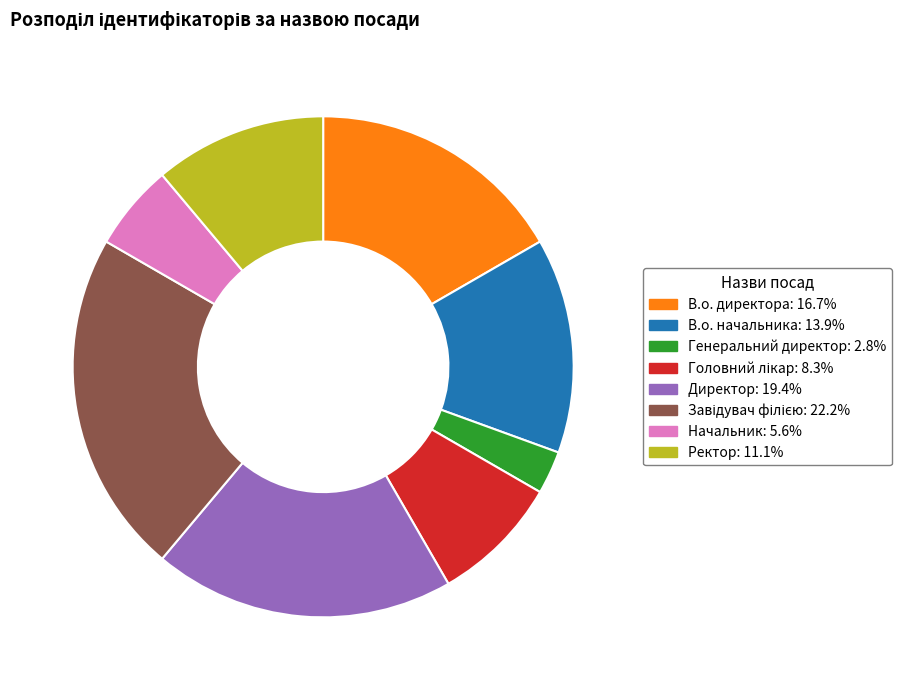

Does any single category account for the majority?

No